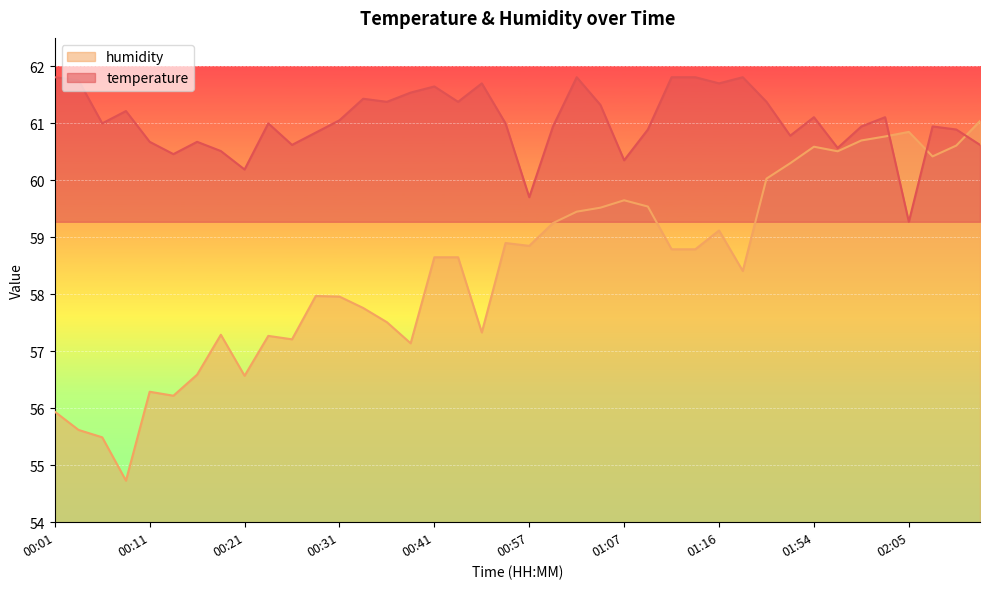

How many times do temperature and humidity cross each other?

3